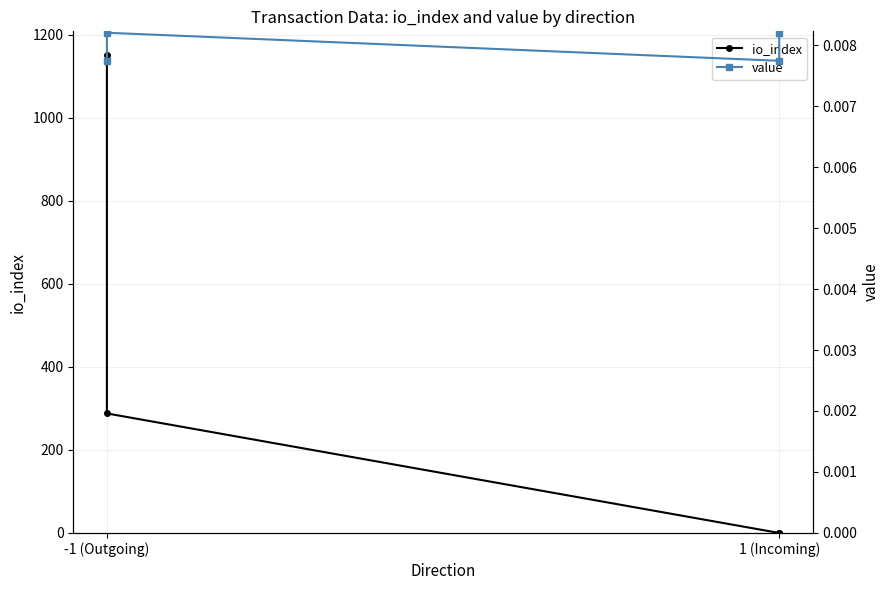

Where is the first local minimum for io_index?

1 (Incoming)